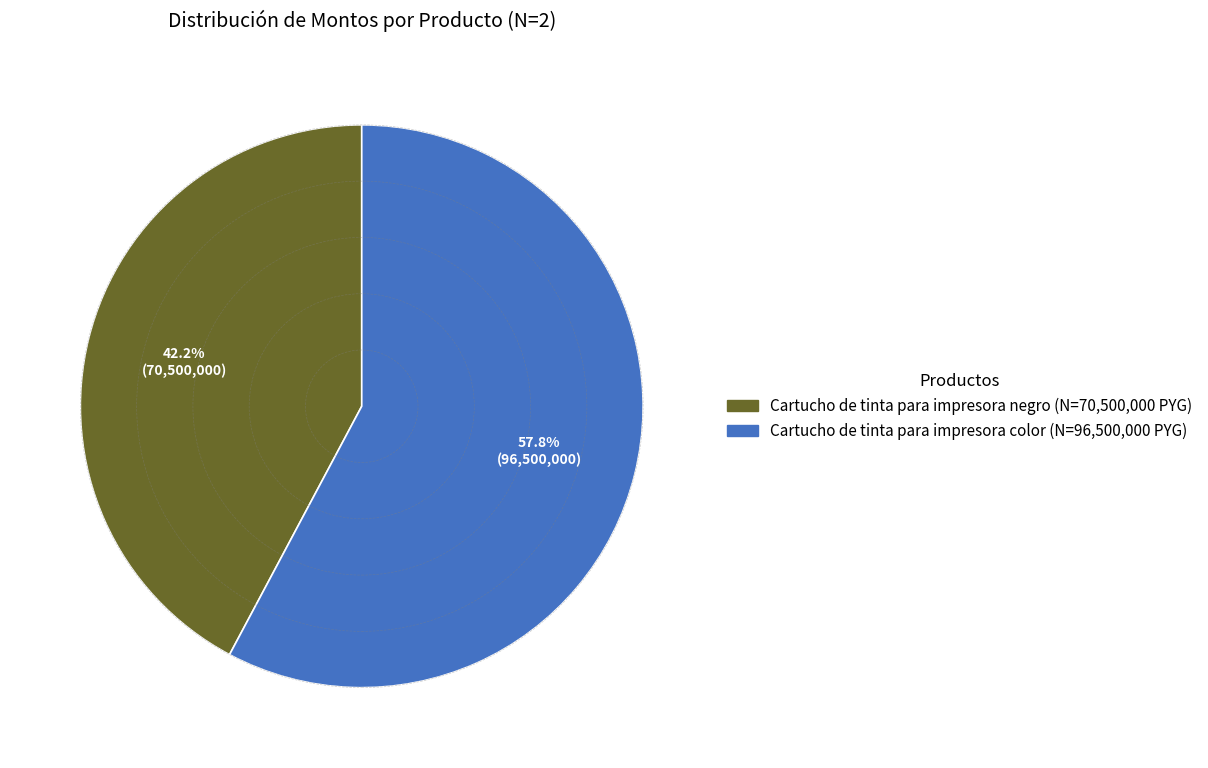

What is the ratio of the value at Cartucho de tinta para impresora negro to the value at Cartucho de tinta para impresora color?

0.7